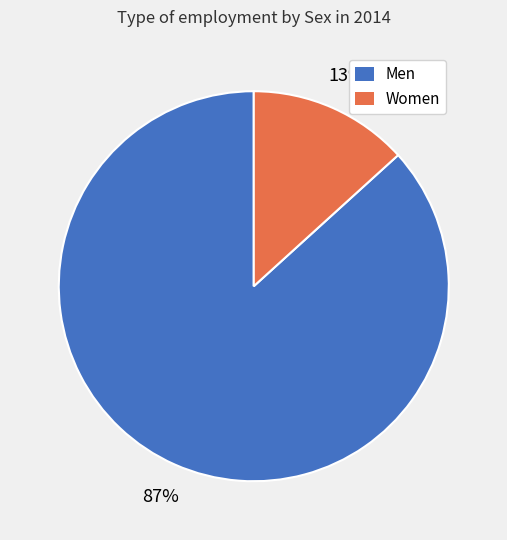

Combined, do Men and Women account for over 50%?

Yes